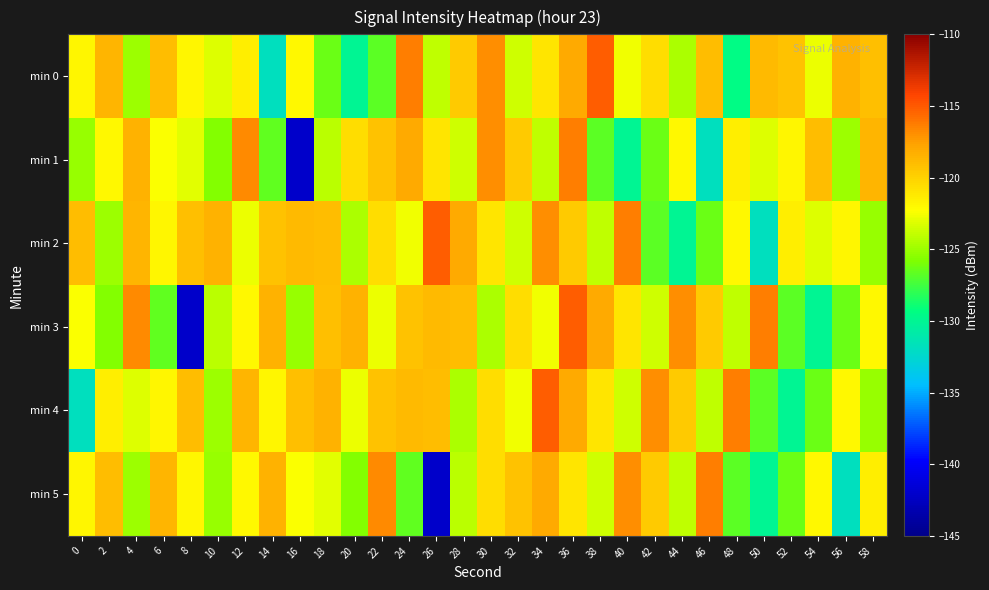

Reading left to right, transcribe all the data shown in this chart.

min 0: 0=-121.8	2=-118.5	4=-125.0	6=-118.9	8=-121.9	10=-123.2	12=-121.5	14=-131.7	16=-122.0	18=-126.3	20=-130.0	22=-126.8	24=-116.3	26=-124.1	28=-119.7	30=-116.9	32=-123.6	34=-121.0	36=-118.0	38=-115.2	40=-122.7	42=-120.6	44=-124.6	46=-118.9	48=-129.5	50=-118.9	52=-119.2	54=-122.7	56=-118.3	58=-119.1
min 1: 0=-125.2	2=-122.0	4=-118.5	6=-122.4	8=-123.0	10=-125.7	12=-116.7	14=-126.6	16=-142.1	18=-124.1	20=-120.6	22=-119.2	24=-118.0	26=-121.0	28=-123.6	30=-116.9	32=-119.7	34=-124.1	36=-116.3	38=-126.8	40=-130.0	42=-126.3	44=-122.0	46=-131.7	48=-121.5	50=-123.2	52=-121.9	54=-118.9	56=-125.0	58=-118.5
min 2: 0=-118.9	2=-125.0	4=-118.5	6=-121.8	8=-119.1	10=-118.3	12=-122.7	14=-119.2	16=-118.9	18=-118.9	20=-124.6	22=-120.6	24=-122.7	26=-115.2	28=-118.0	30=-121.0	32=-123.6	34=-116.9	36=-119.7	38=-124.1	40=-116.3	42=-126.8	44=-130.0	46=-126.3	48=-122.0	50=-131.7	52=-121.5	54=-123.2	56=-121.9	58=-125.2
min 3: 0=-122.4	2=-125.7	4=-116.7	6=-126.6	8=-142.1	10=-124.1	12=-122.0	14=-118.5	16=-125.2	18=-119.1	20=-118.3	22=-122.7	24=-119.2	26=-118.9	28=-118.9	30=-124.6	32=-120.6	34=-122.7	36=-115.2	38=-118.0	40=-121.0	42=-123.6	44=-116.9	46=-119.7	48=-124.1	50=-116.3	52=-126.8	54=-130.0	56=-126.3	58=-122.0
min 4: 0=-131.7	2=-121.5	4=-123.2	6=-121.9	8=-118.9	10=-125.0	12=-118.5	14=-121.8	16=-119.1	18=-118.3	20=-122.7	22=-119.2	24=-118.9	26=-118.9	28=-124.6	30=-120.6	32=-122.7	34=-115.2	36=-118.0	38=-121.0	40=-123.6	42=-116.9	44=-119.7	46=-124.1	48=-116.3	50=-126.8	52=-130.0	54=-126.3	56=-122.0	58=-125.2
min 5: 0=-121.9	2=-118.9	4=-125.0	6=-118.5	8=-121.8	10=-125.2	12=-122.0	14=-118.5	16=-122.4	18=-123.0	20=-125.7	22=-116.7	24=-126.6	26=-142.1	28=-124.1	30=-120.6	32=-119.2	34=-118.0	36=-121.0	38=-123.6	40=-116.9	42=-119.7	44=-124.1	46=-116.3	48=-126.8	50=-130.0	52=-126.3	54=-122.0	56=-131.7	58=-121.5